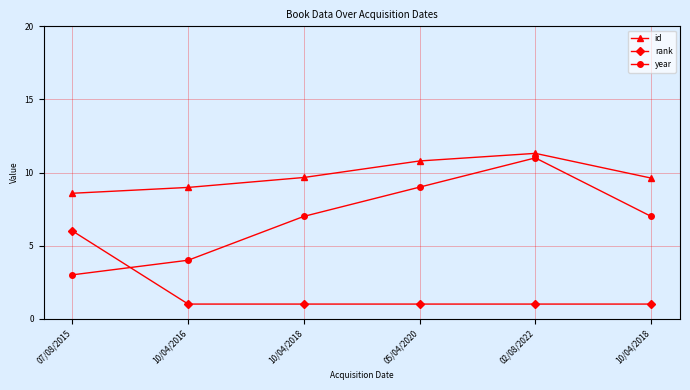

What is the greatest value displayed?

11.3